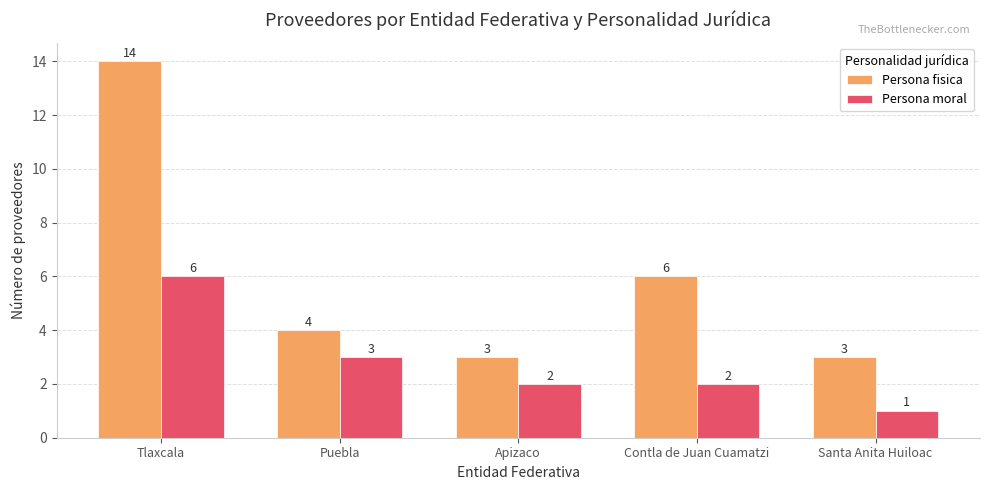

What is the value of the Persona moral bar at the 3rd from the left?

2